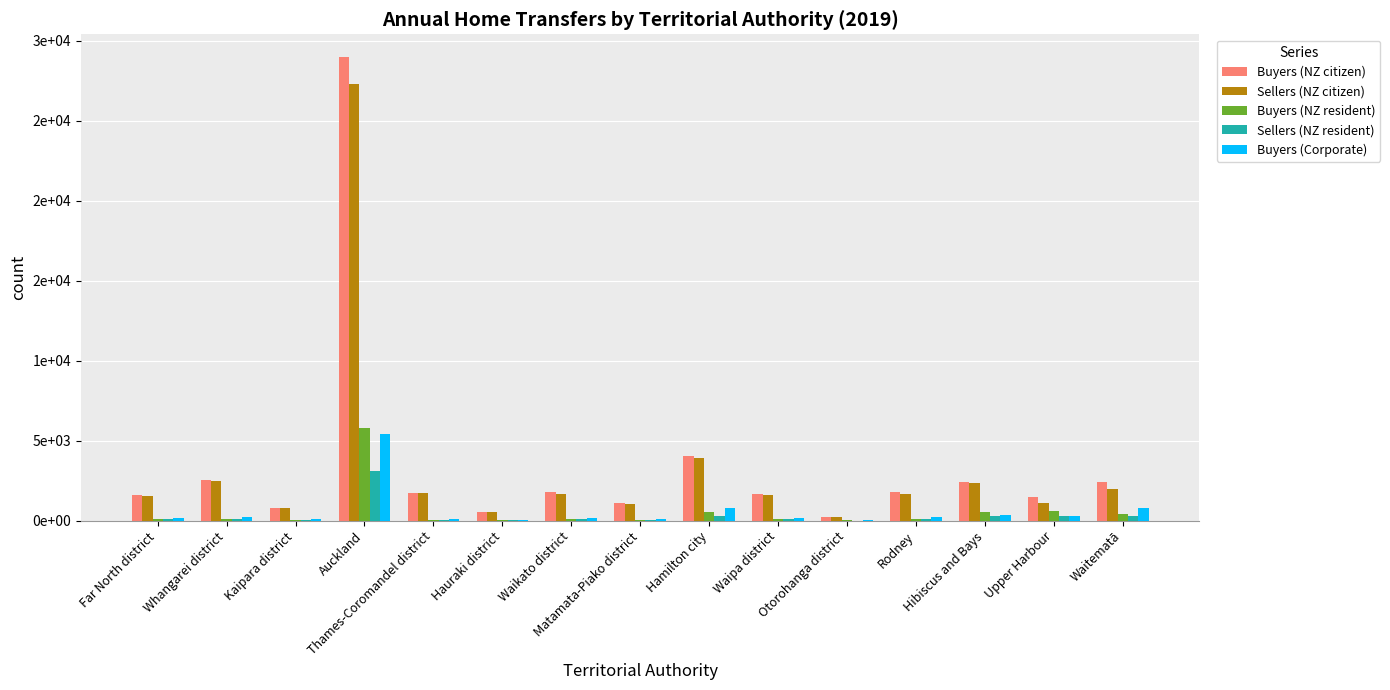

What are all the series names shown in the legend?

Buyers (NZ citizen), Sellers (NZ citizen), Buyers (NZ resident), Sellers (NZ resident), Buyers (Corporate)